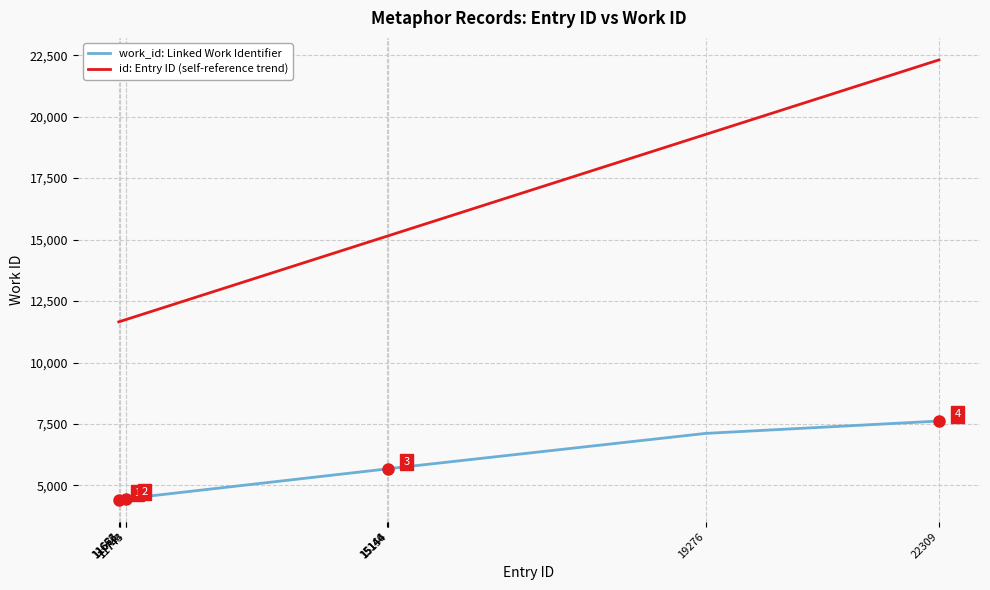

At how many categories does at least one series exceed 17684?

2